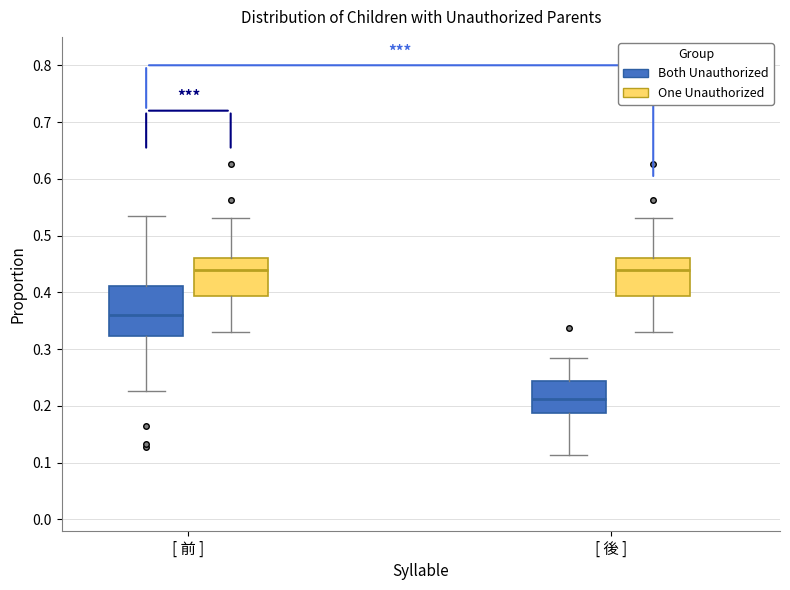

Reading left to right, read every box against the y-axis: the position of its median line, the range the box covers, and the ends of its whiskers. The values are not printed on the chart, so give them approximately, as read against the axis.

[ 前 ] (Both Unauthorized): median 0.36, box 0.32 to 0.41, whiskers 0.23 to 0.53
[ 前 ] (One Unauthorized): median 0.44, box 0.39 to 0.46, whiskers 0.33 to 0.53
[ 後 ] (Both Unauthorized): median 0.21, box 0.19 to 0.24, whiskers 0.11 to 0.28
[ 後 ] (One Unauthorized): median 0.44, box 0.39 to 0.46, whiskers 0.33 to 0.53